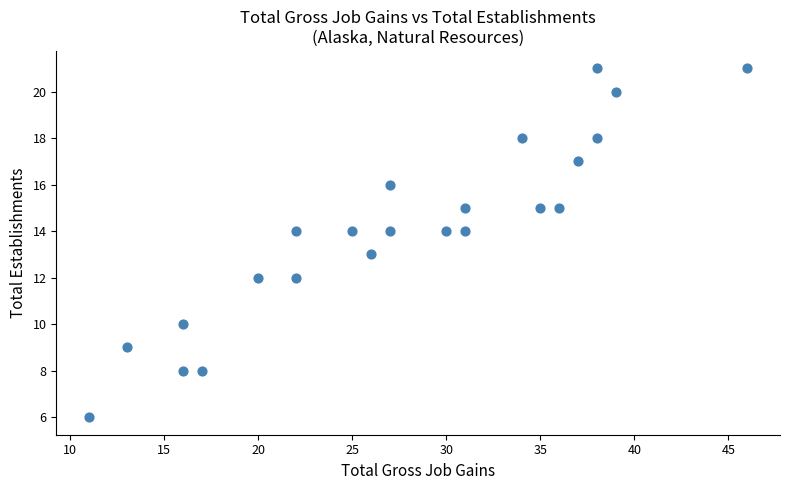

What is the range of X values (max minus min)?

35